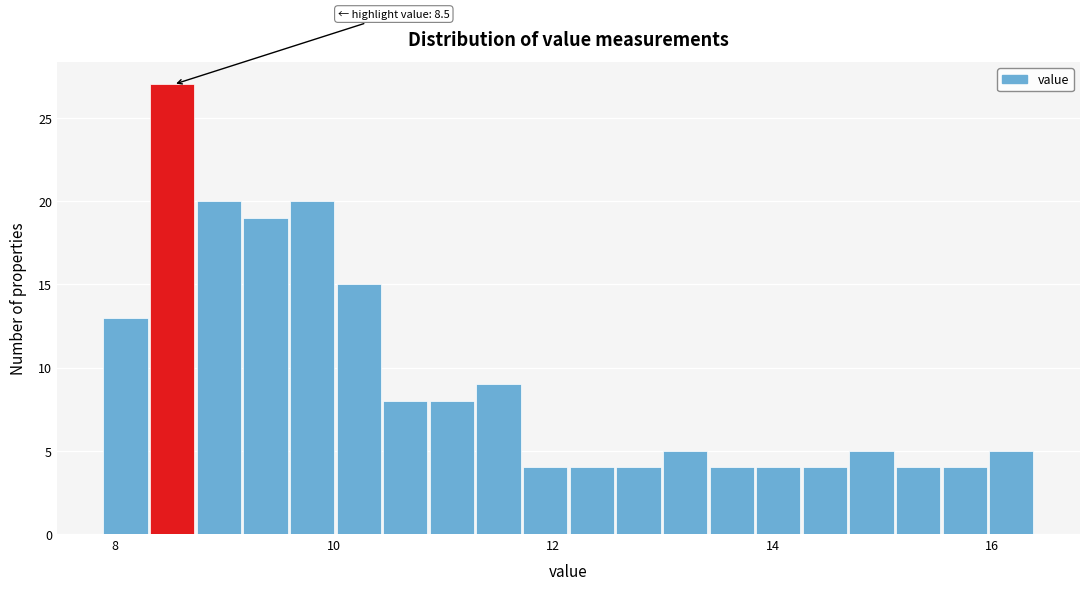

Read against the x-axis, roughly where is the centre of the tallest bar?

8.6